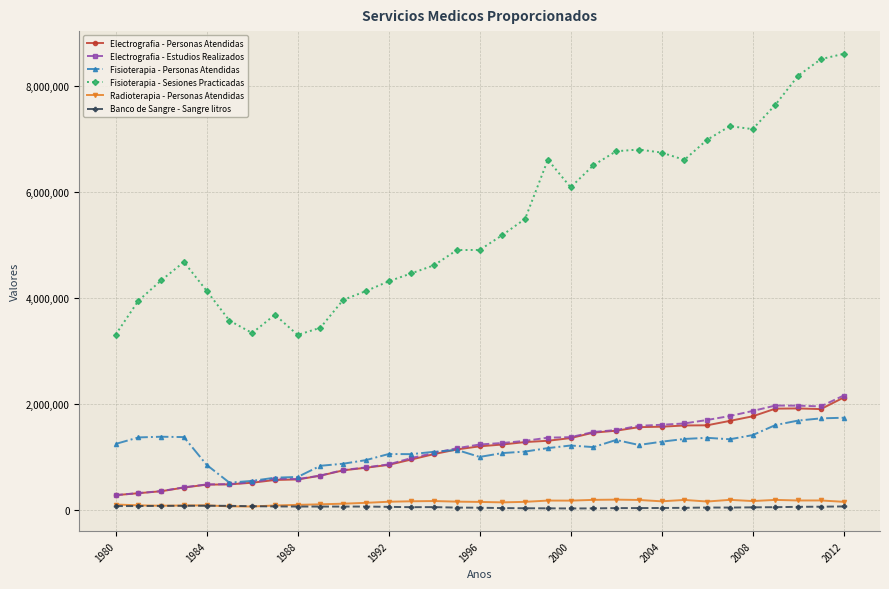

Which series has the largest total across all categories?

Fisioterapia - Sesiones Practicadas